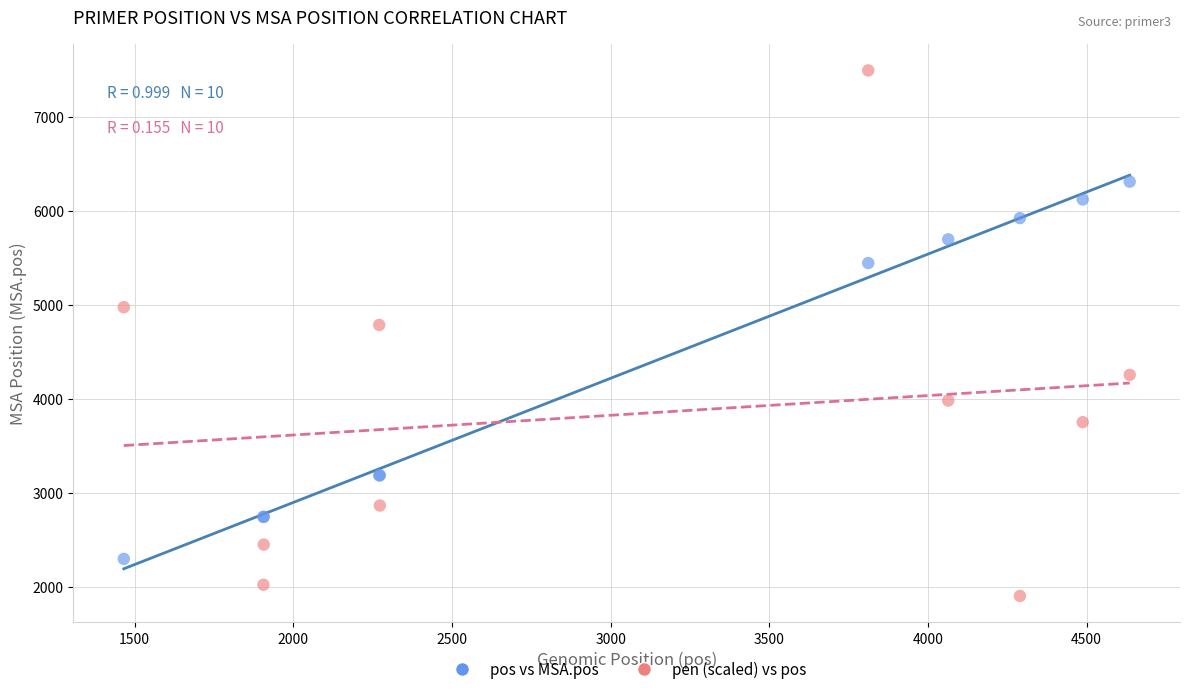

Which series contains the highest Y value?

pen (scaled) vs pos